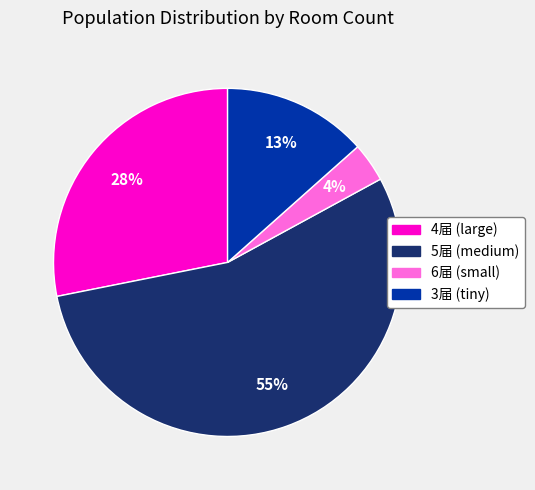

Is there any slice that represents more than half of the pie?

Yes